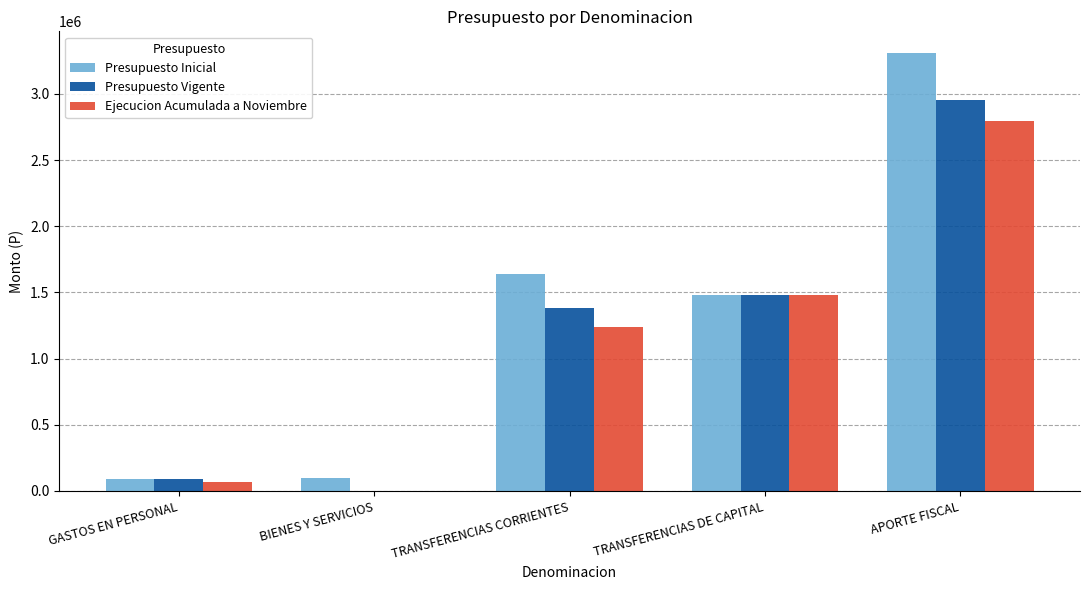

At which label is Presupuesto Inicial closest to 1699054?

TRANSFERENCIAS CORRIENTES